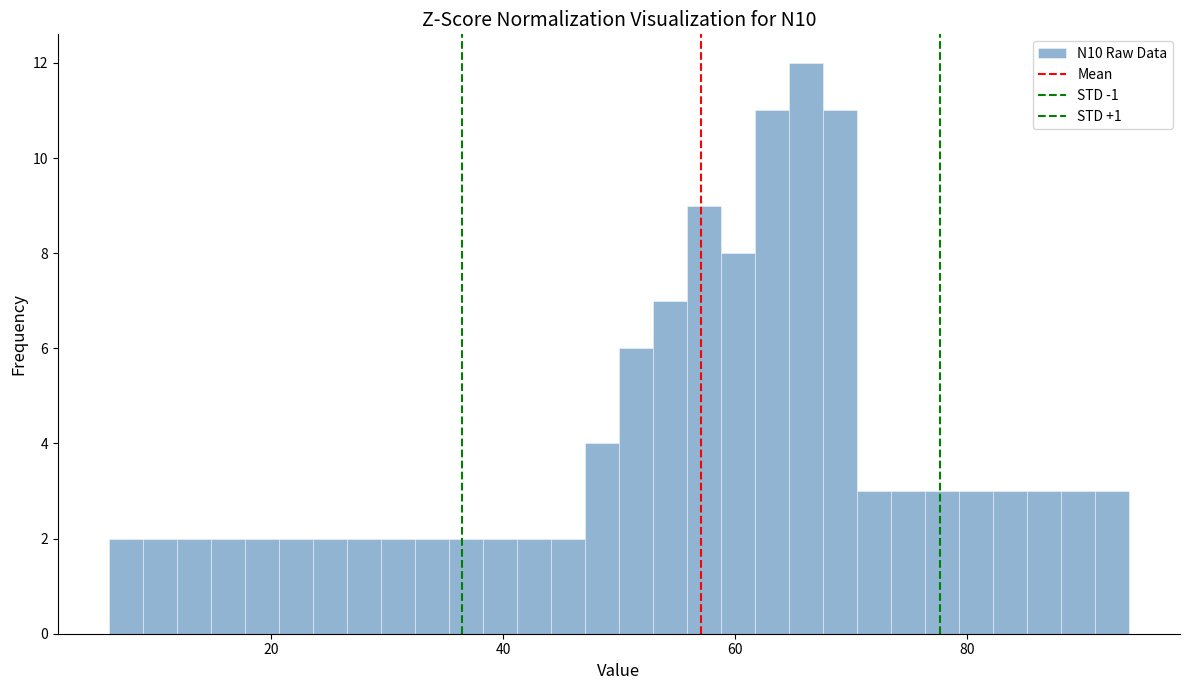

Read against the x-axis, roughly where is the centre of the tallest bar?

66